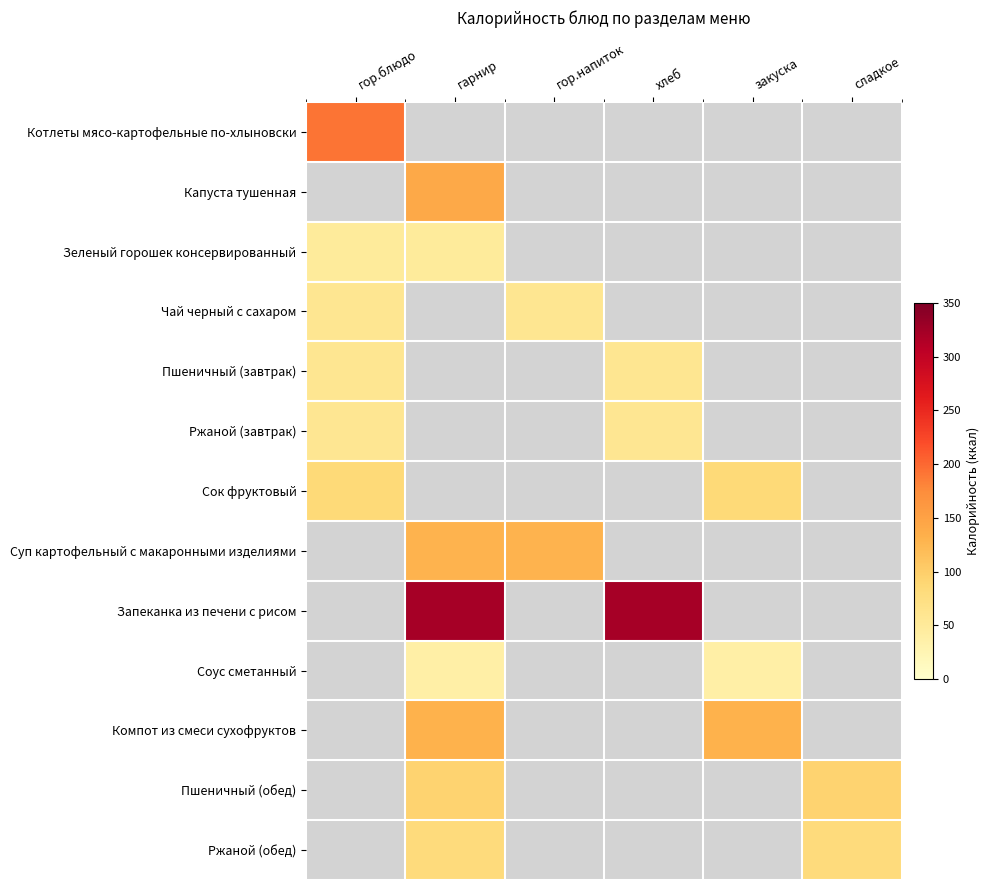

What value does the Чай черный с сахаром series have at гор.напиток?

60.0